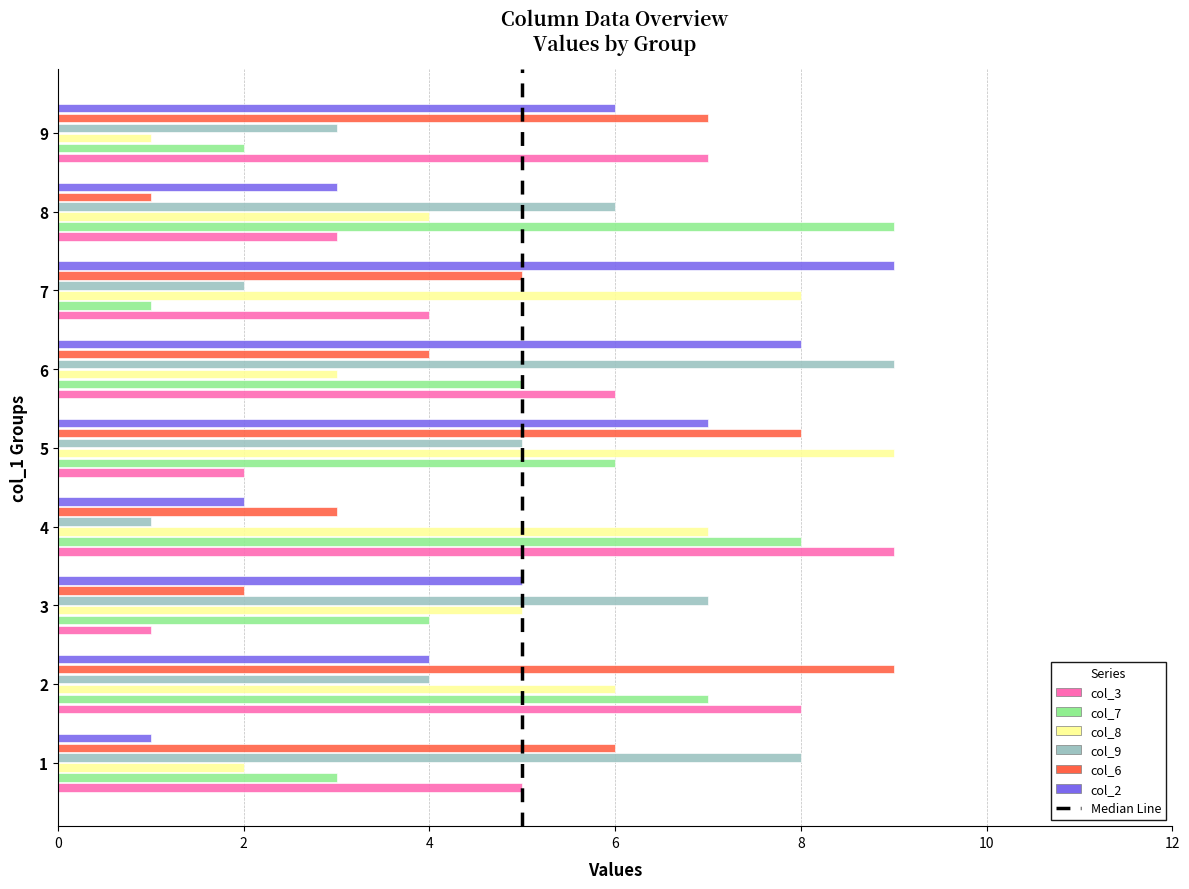

True or false: col_7 has a value of 2 at 4.

False